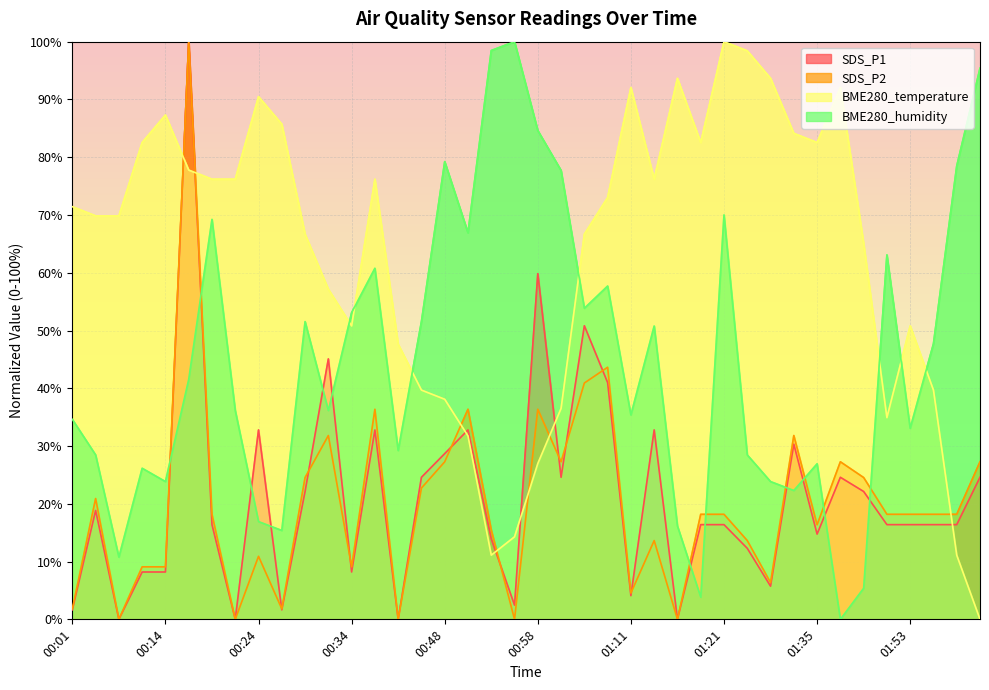

How many values in the SDS_P1 series are below 16?

15